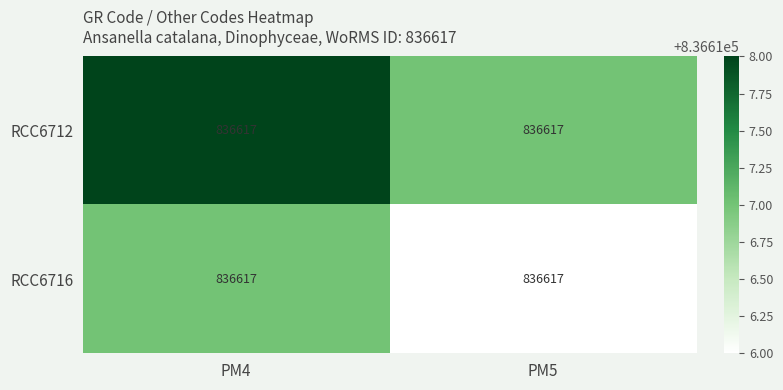

At PM4, list the series in order from largest to smallest.

RCC6712, RCC6716